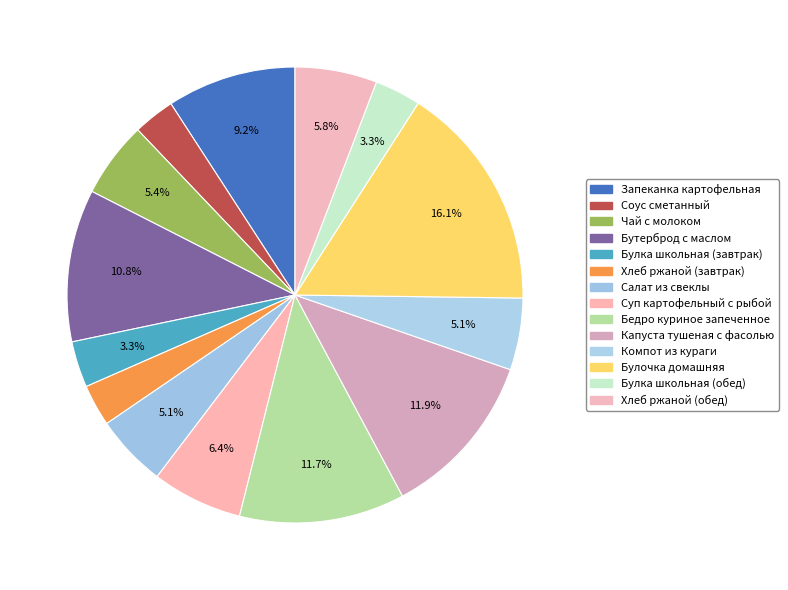

Do Бедро куриное запеченное and Соус сметанный together represent more than half of the pie?

No